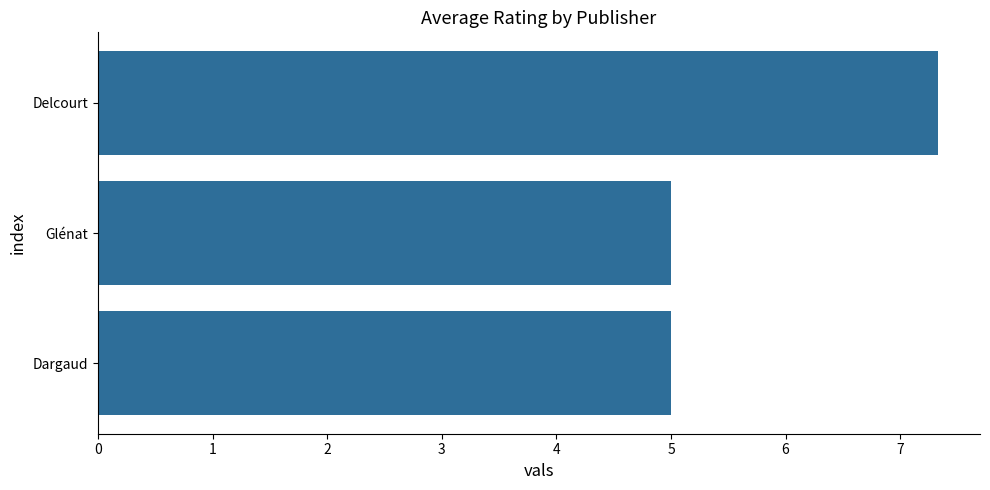

How many bars are there in total?

3